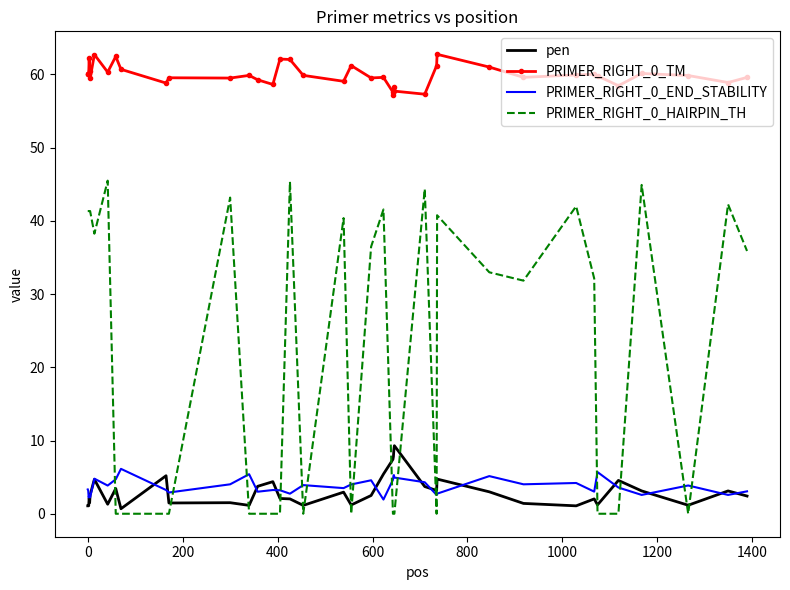

Which series has the largest total across all categories?

PRIMER_RIGHT_0_TM